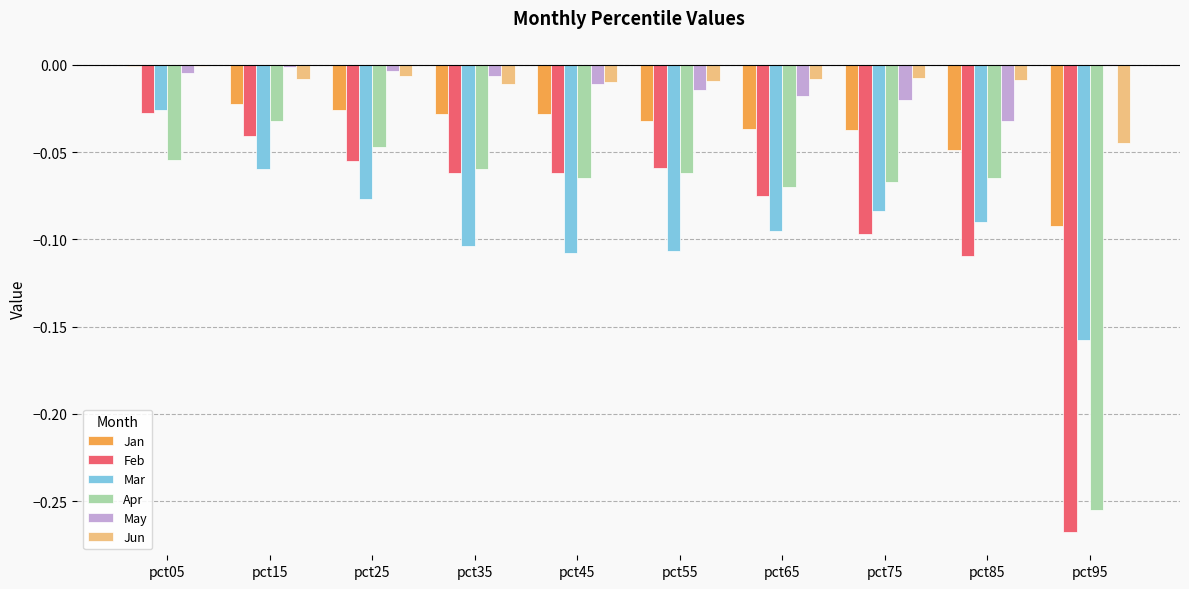

The value of May at pct25 is -0.0. True or false?

True